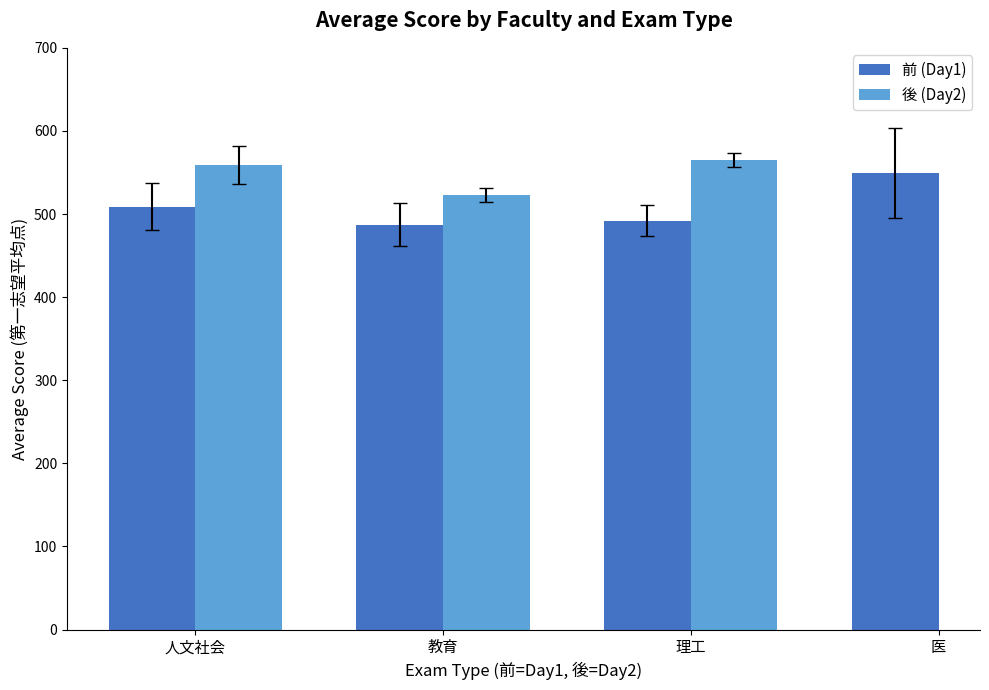

What is the sum of all 前 (Day1) values?

2037